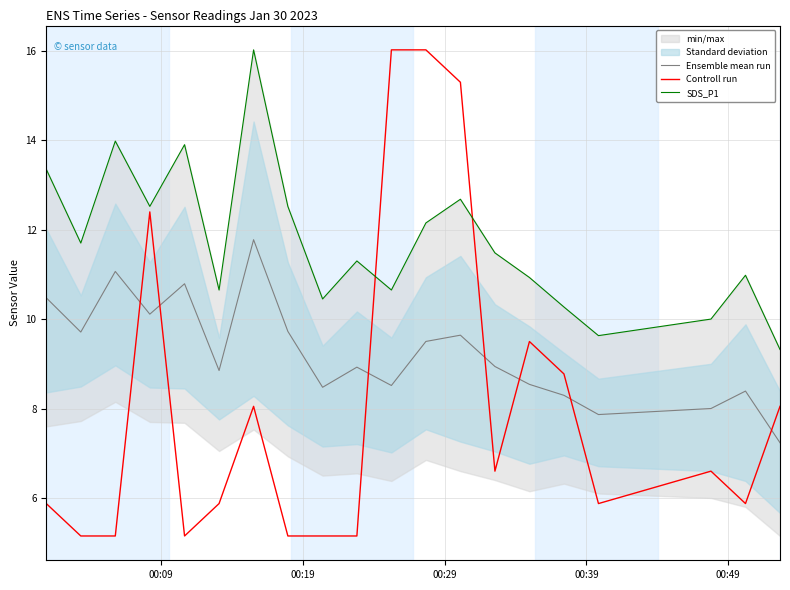

How many values in the Controll run series are below 6?

10